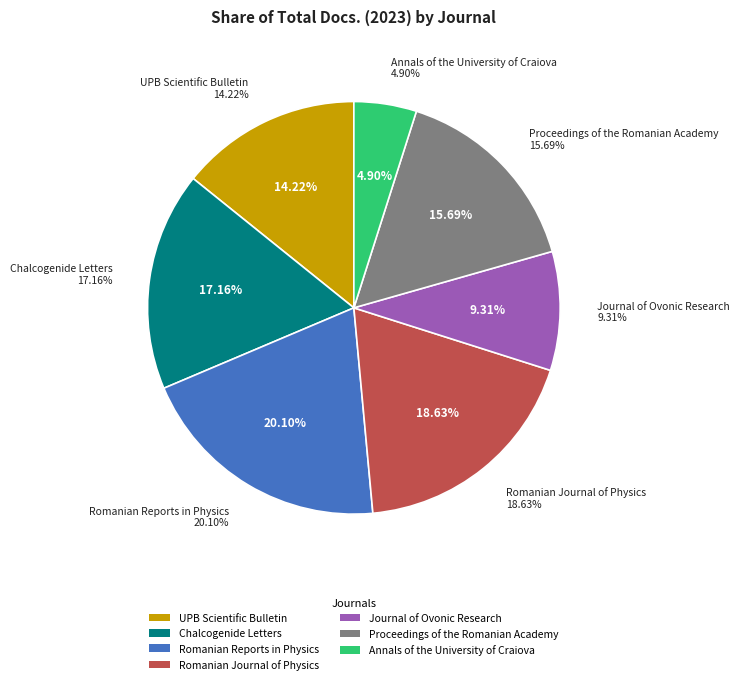

Rank the categories by value from lowest to highest.

Annals of the University of Craiova, Journal of Ovonic Research, UPB Scientific Bulletin, Proceedings of the Romanian Academy, Chalcogenide Letters, Romanian Journal of Physics, Romanian Reports in Physics